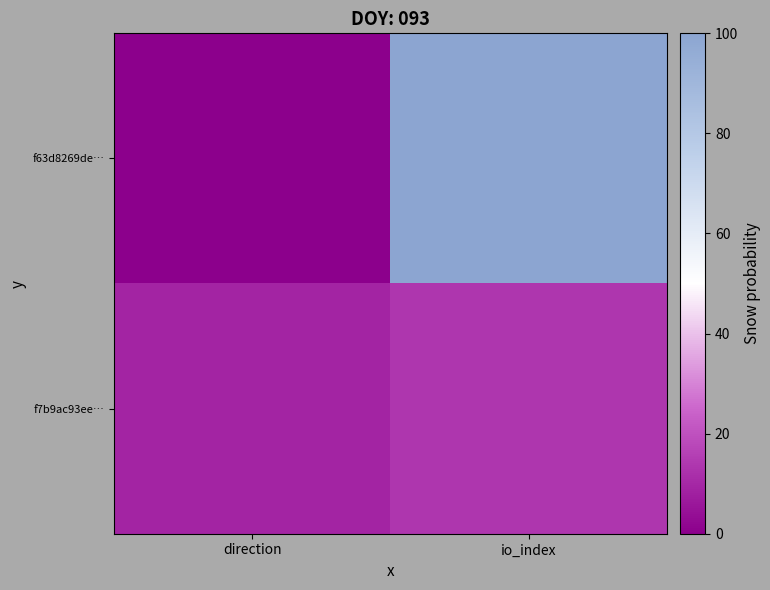

Rank the series by their average value, from lowest to highest.

f7b9ac93ee…, f63d8269de…